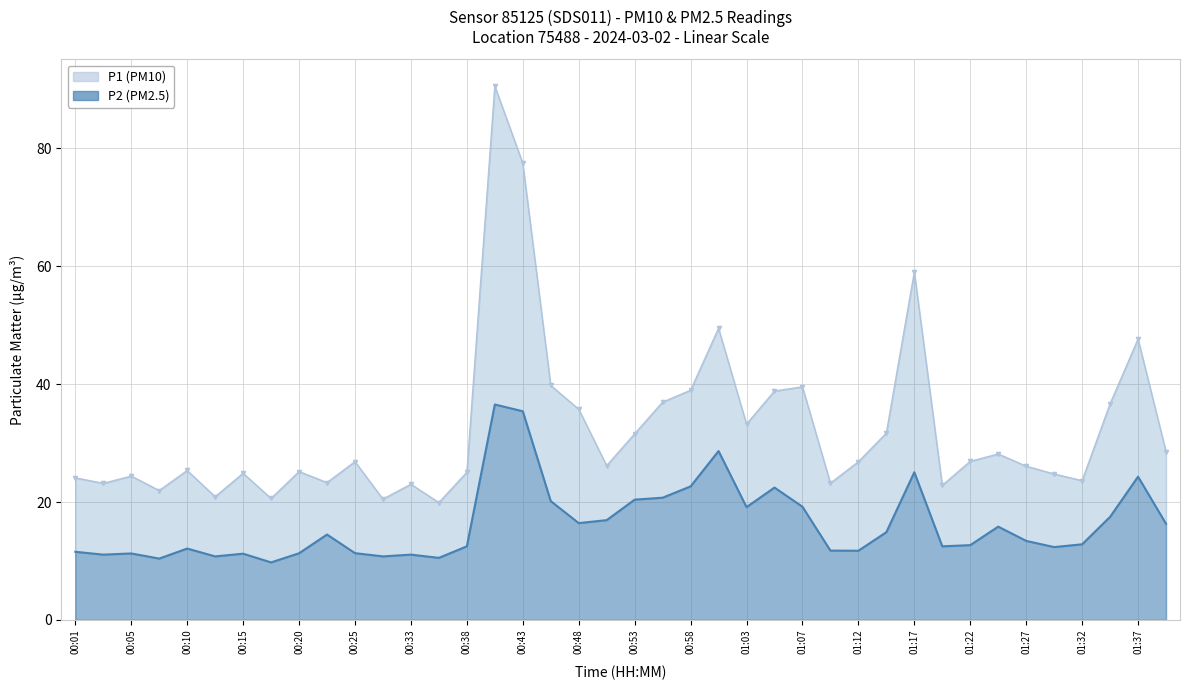

Rank the series at 01:27 from lowest to highest value.

P2 (PM2.5), P1 (PM10)